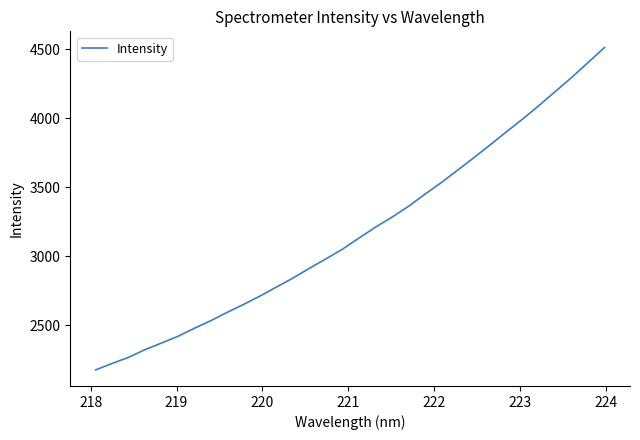

What is the greatest value displayed?

4513.9